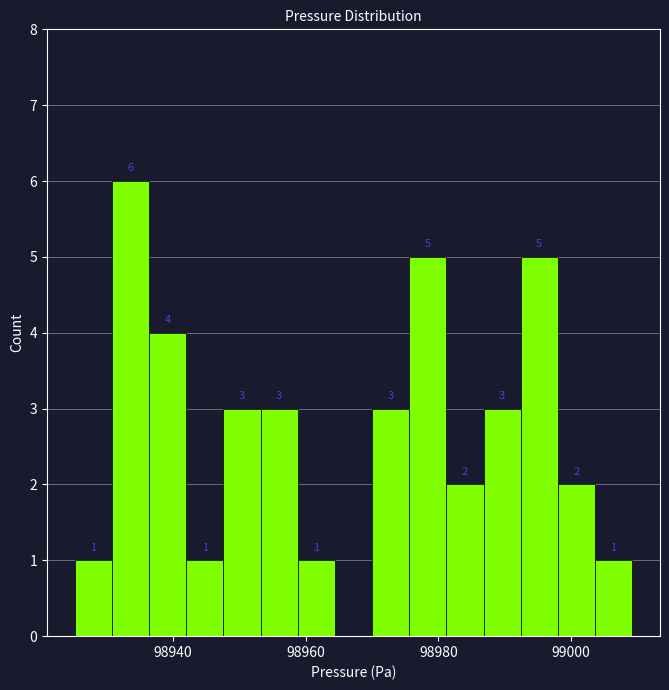

Read against the x-axis, roughly where is the centre of the tallest bar?

98934